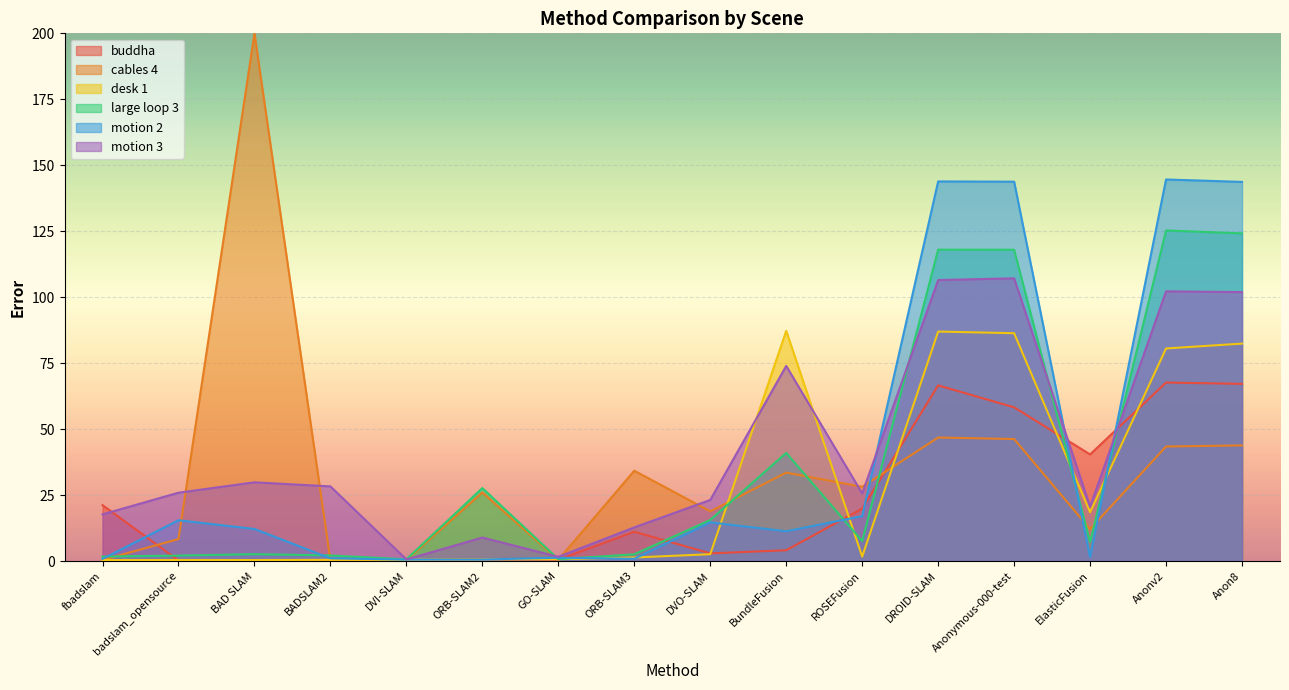

Is the value of motion 3 at DVO-SLAM greater than the value of large loop 3 at badslam_opensource?

Yes